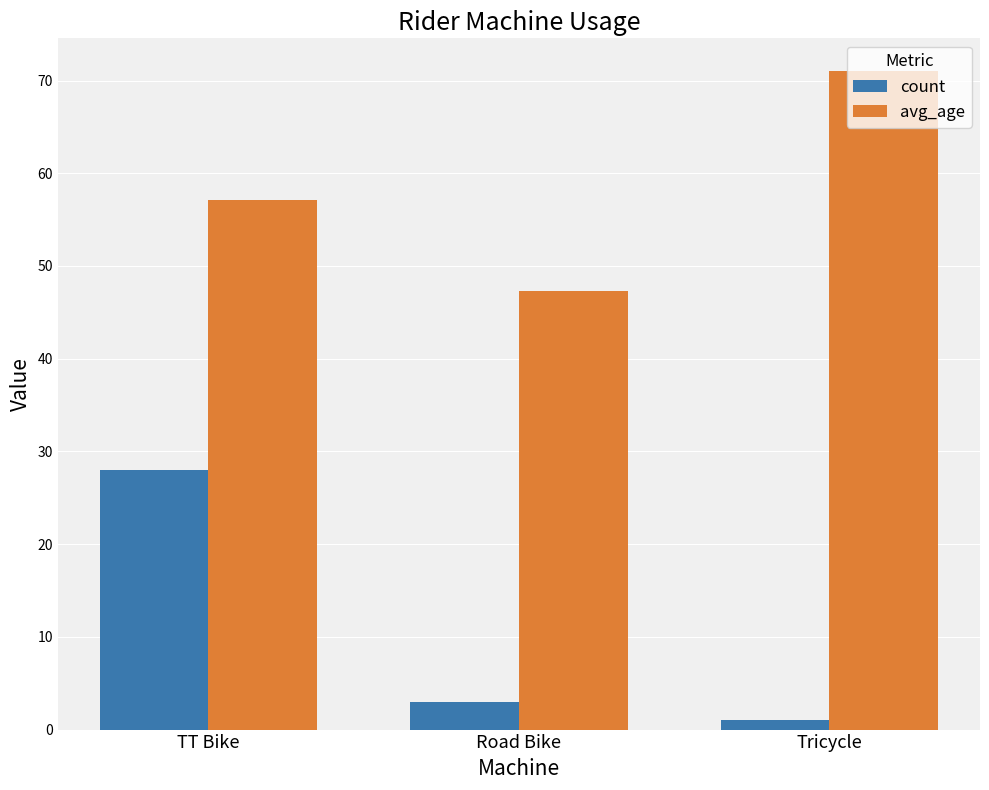

What is the difference between the maximum and minimum values in the count series?

27.0